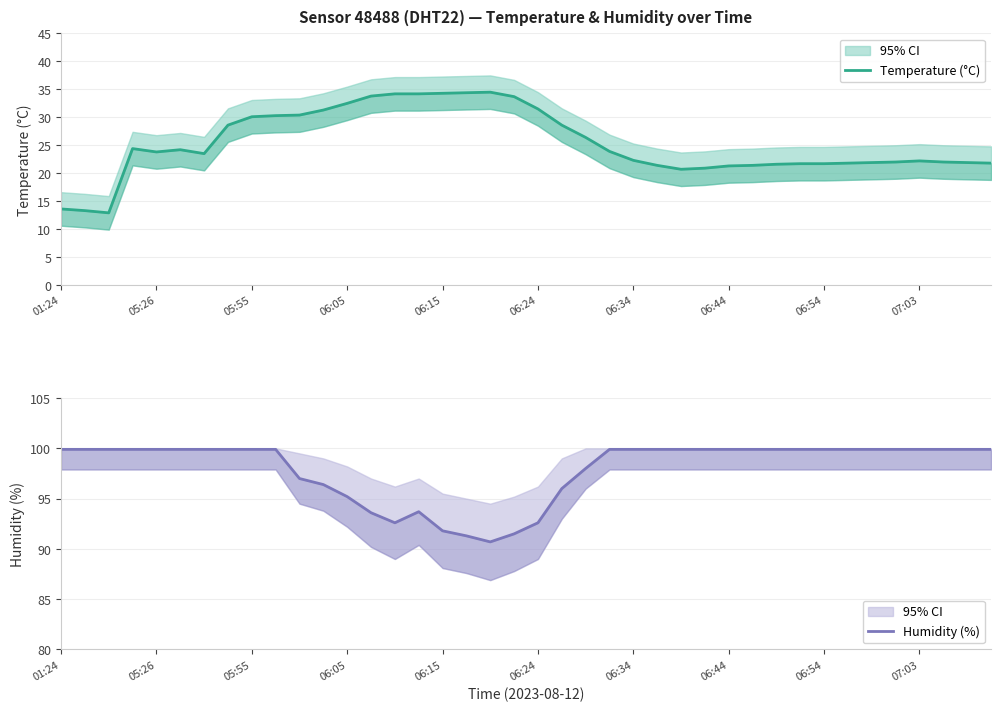

What is the smallest value displayed?

12.9